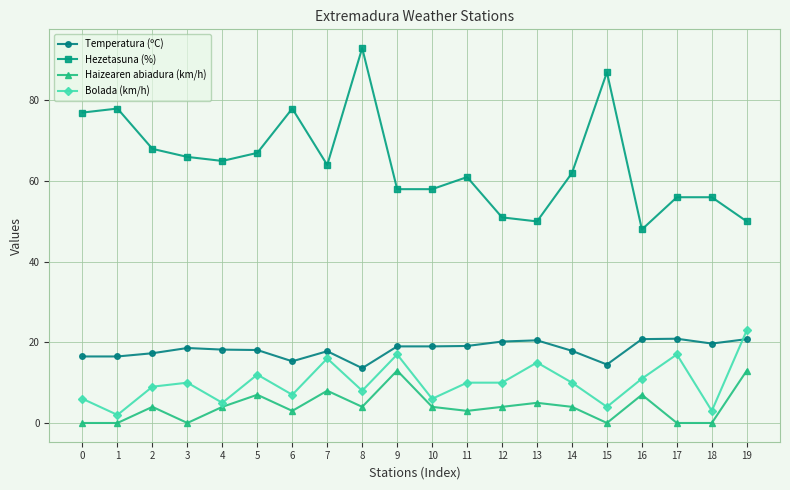

At which label does Bolada (km/h) reach its peak?

19